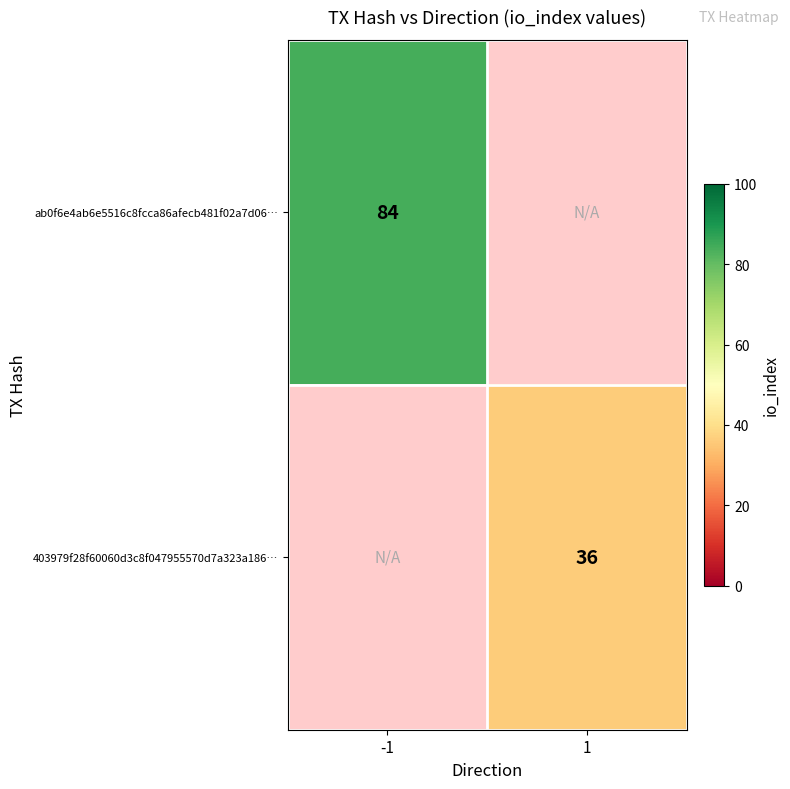

Is it true that ab0f6e4ab6e5516c8fcca86afecb481f02a7d06… equals 20 at -1?

False